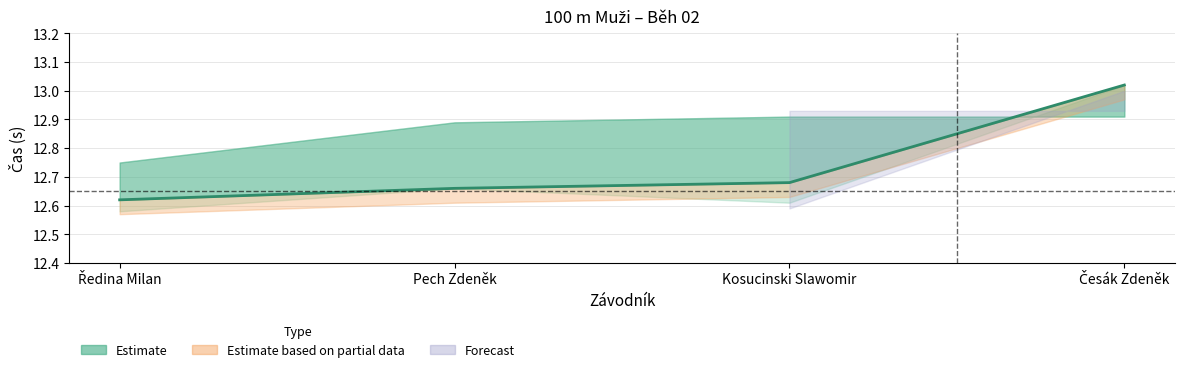

What is the label of the 4th point from the right?

Ředina Milan